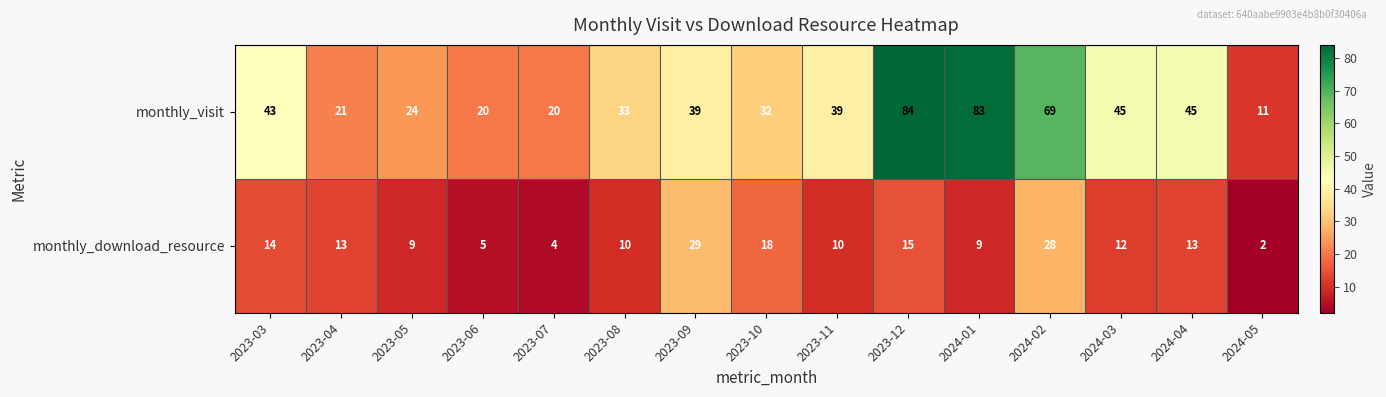

Count the number of data series in this chart.

2